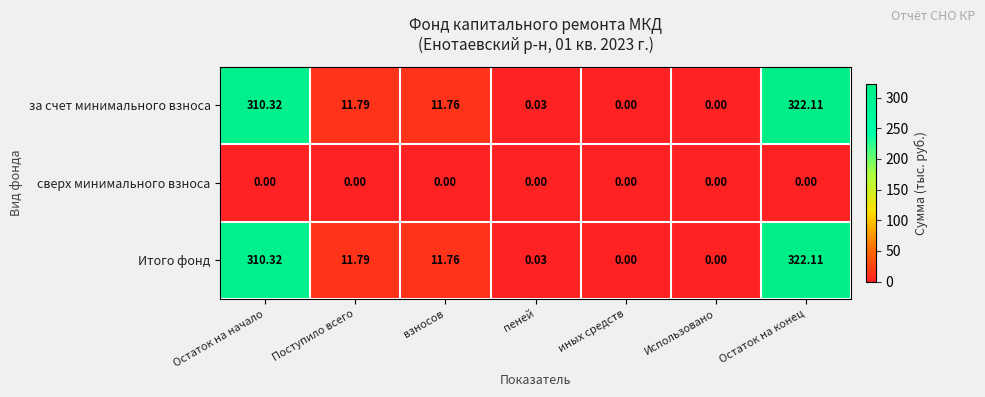

Is the value of Итого фонд at Остаток на начало greater than the value of сверх минимального взноса at пеней?

Yes